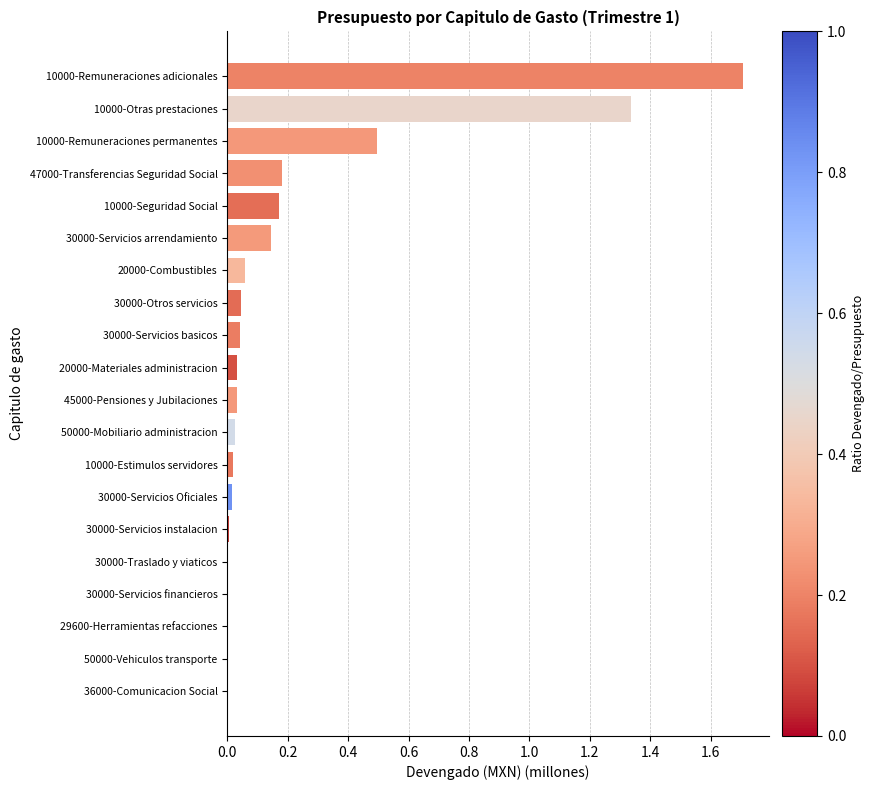

What is the change in value from 50000-Vehiculos transporte to 20000-Combustibles?

+0.1